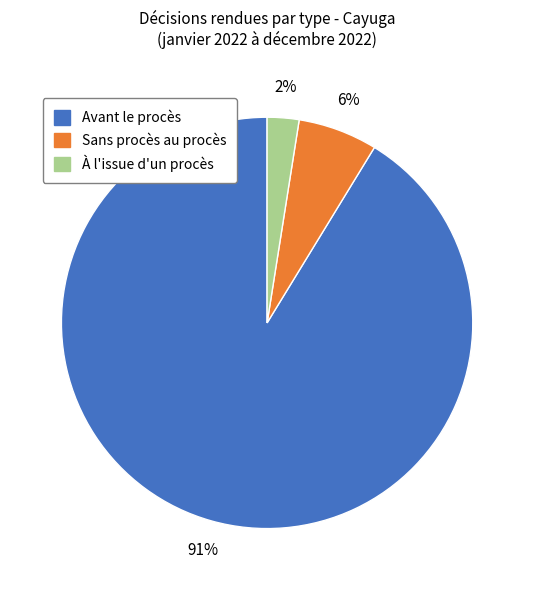

How many segments does this pie chart have?

3